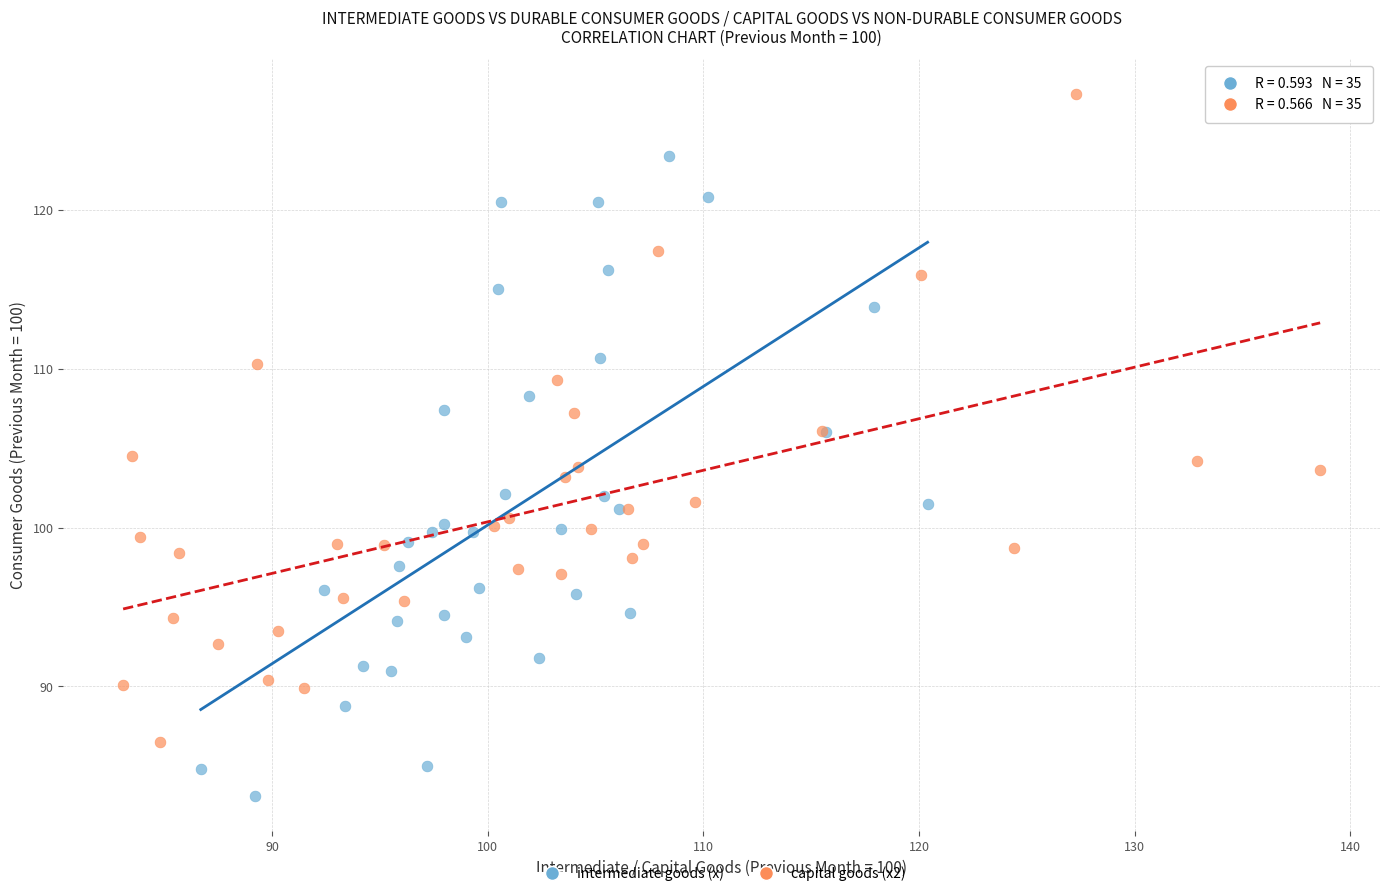

Which series contains the highest Y value?

capital goods (x2)